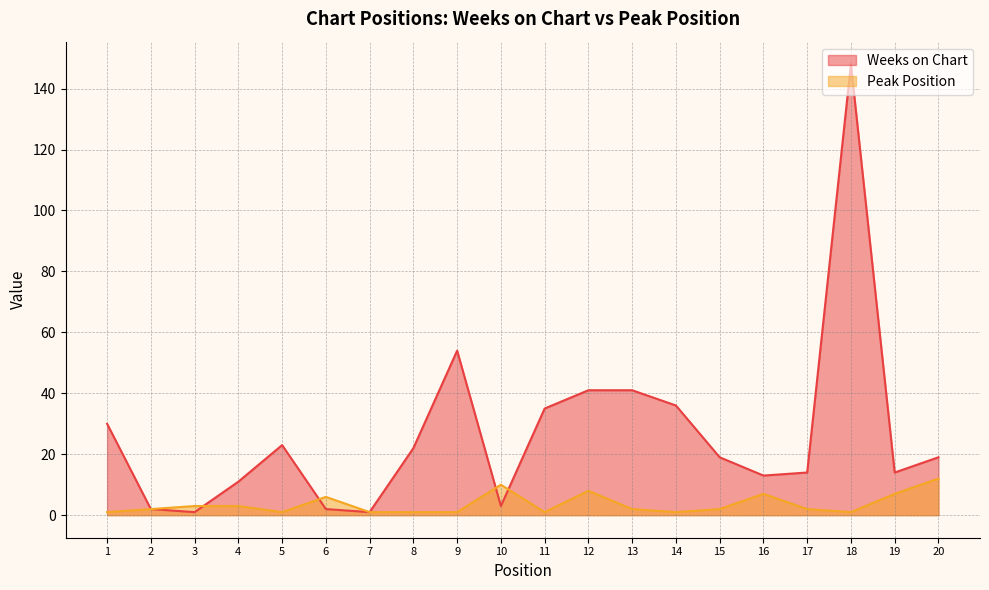

Count the number of categories in the chart.

20